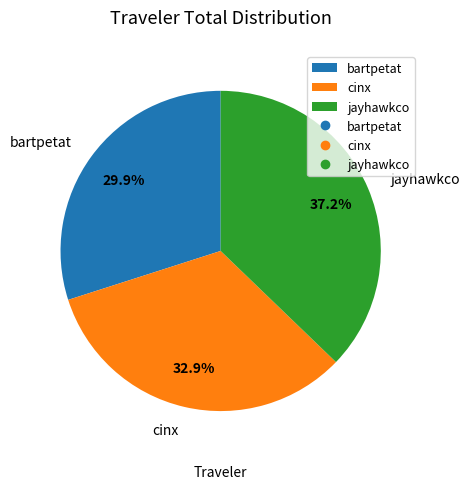

To the nearest percent, what percentage of the pie is jayhawkco?

37%